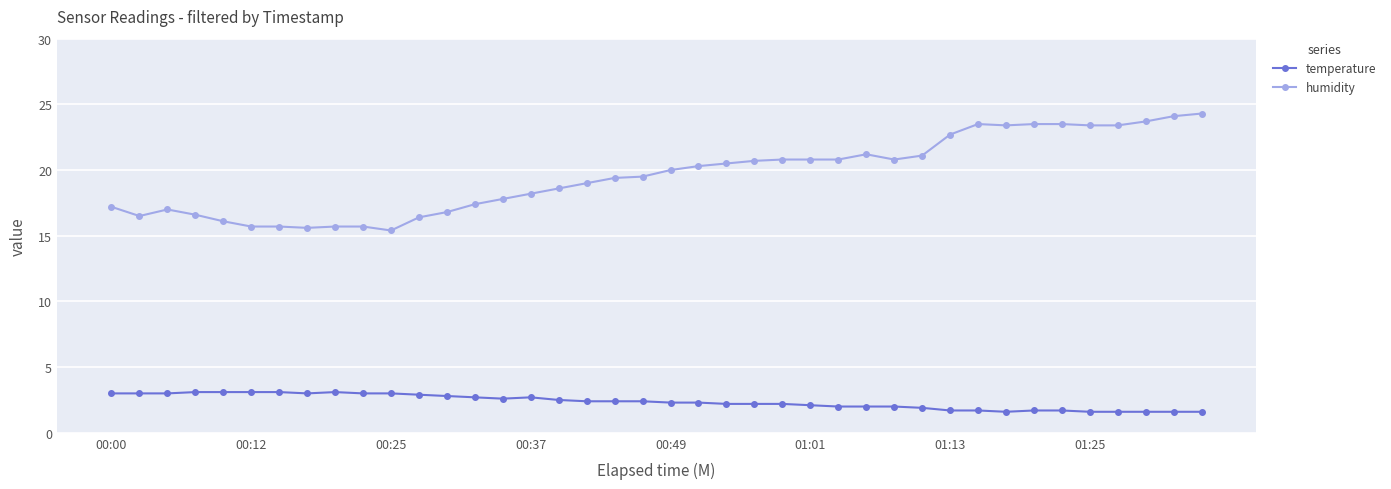

List the series in order of their overall mean, highest first.

humidity, temperature